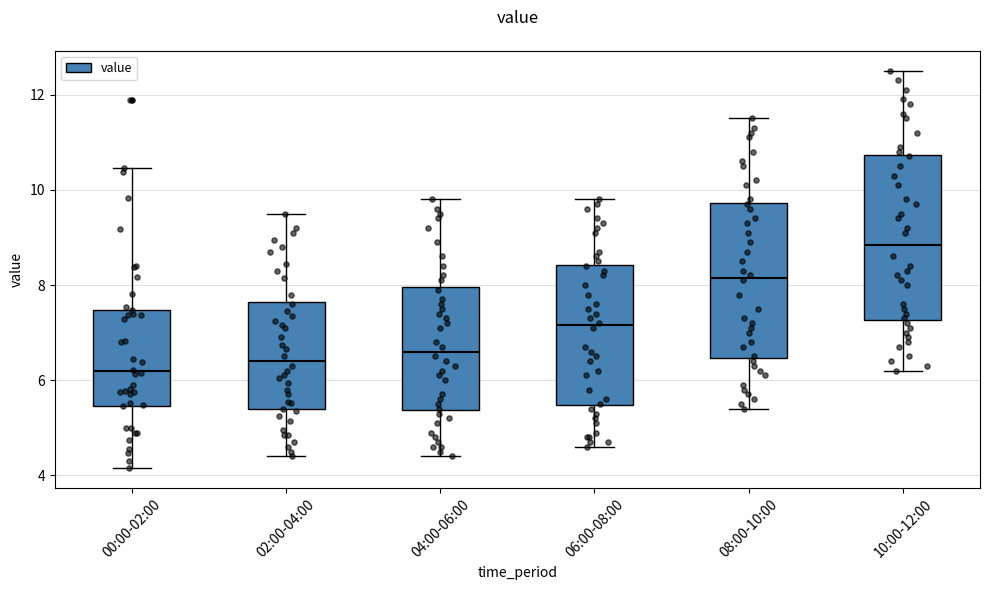

Reading left to right, transcribe this box plot: for each box, give where its median line is, the range the box spans, and where its two whiskers end, as read against the y-axis. The values are not printed on the chart, so give them approximately, as read against the axis.

00:00-02:00: median 6.2, box 5.4 to 7.4, whiskers 4.2 to 10.4
02:00-04:00: median 6.4, box 5.4 to 7.6, whiskers 4.4 to 9.6
04:00-06:00: median 6.6, box 5.4 to 8.0, whiskers 4.4 to 9.8
06:00-08:00: median 7.2, box 5.4 to 8.4, whiskers 4.6 to 9.8
08:00-10:00: median 8.2, box 6.4 to 9.8, whiskers 5.4 to 11.6
10:00-12:00: median 8.8, box 7.2 to 10.8, whiskers 6.2 to 12.6